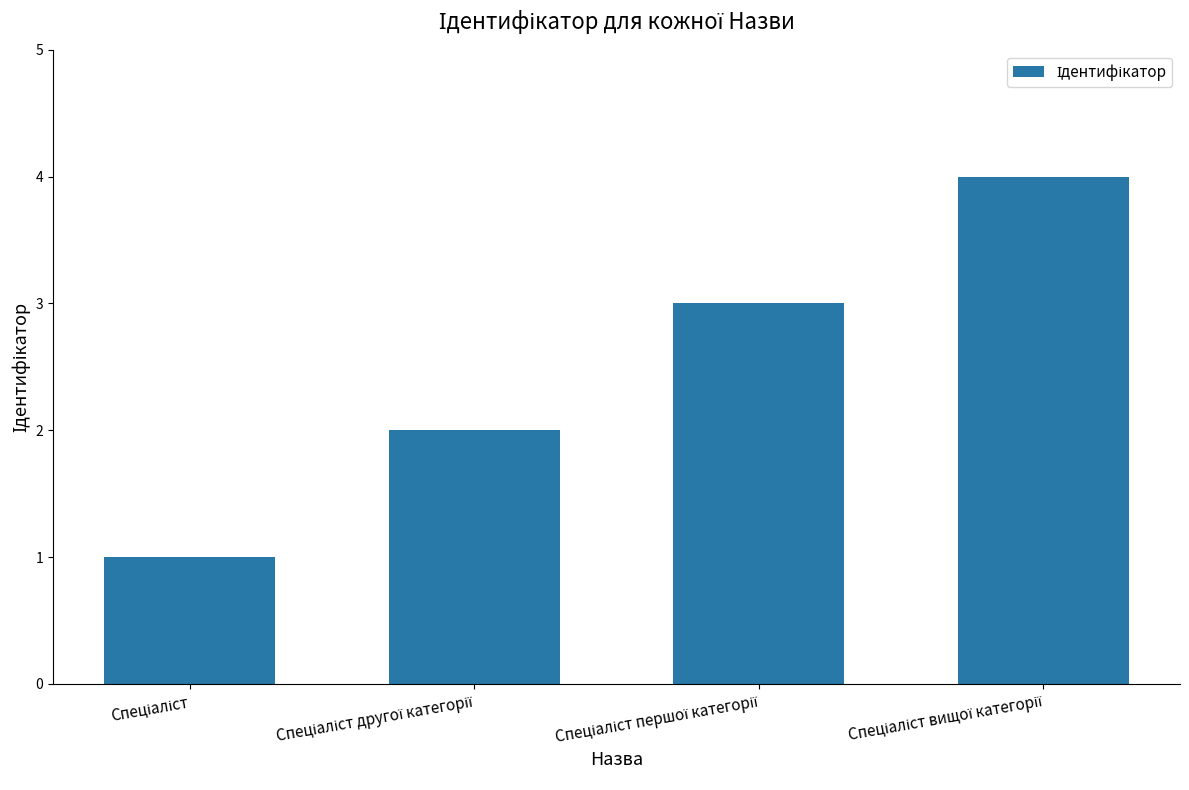

What is the difference between the maximum and minimum values?

3